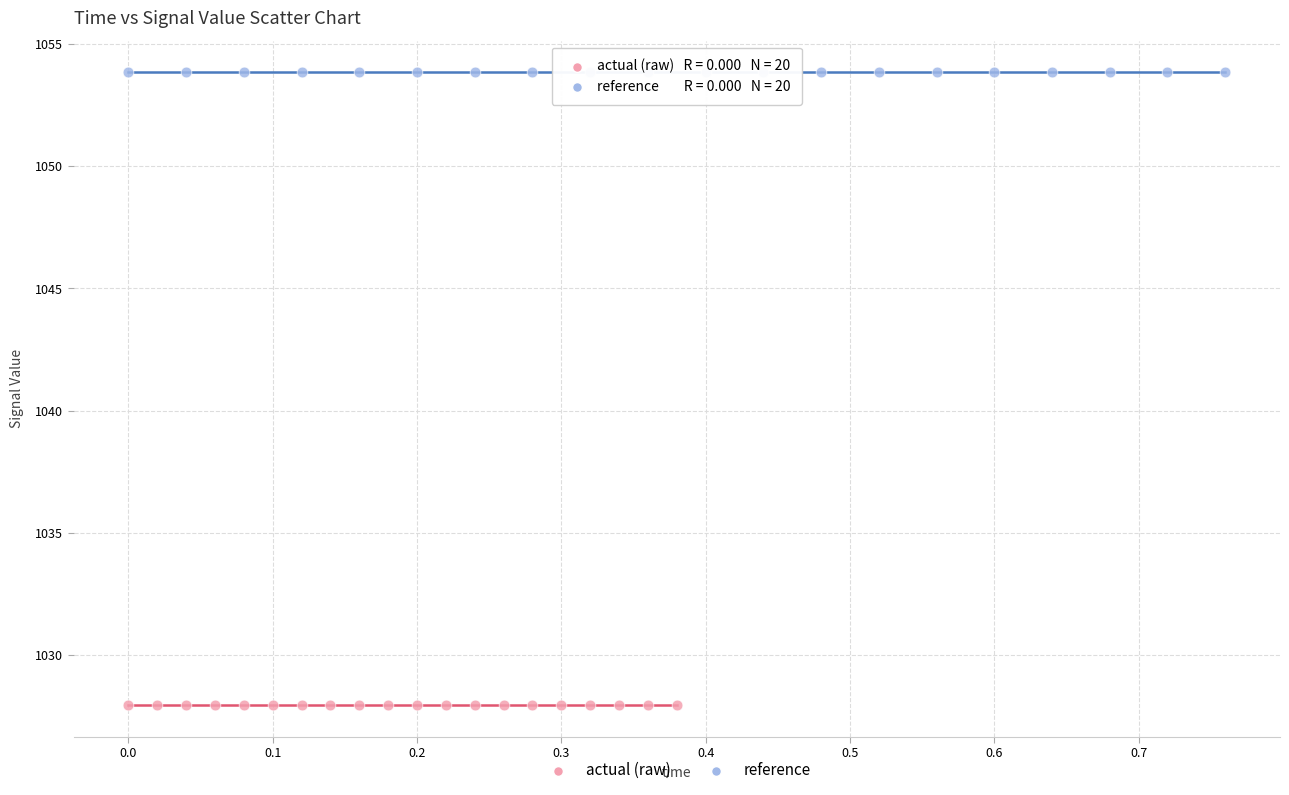

Which series contains the highest Y value?

reference